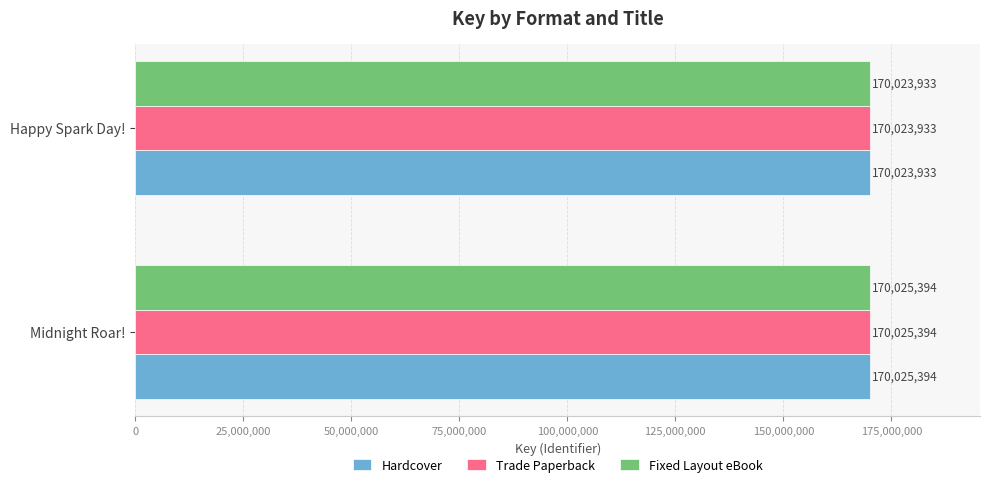

What is the greatest value displayed?

170025394